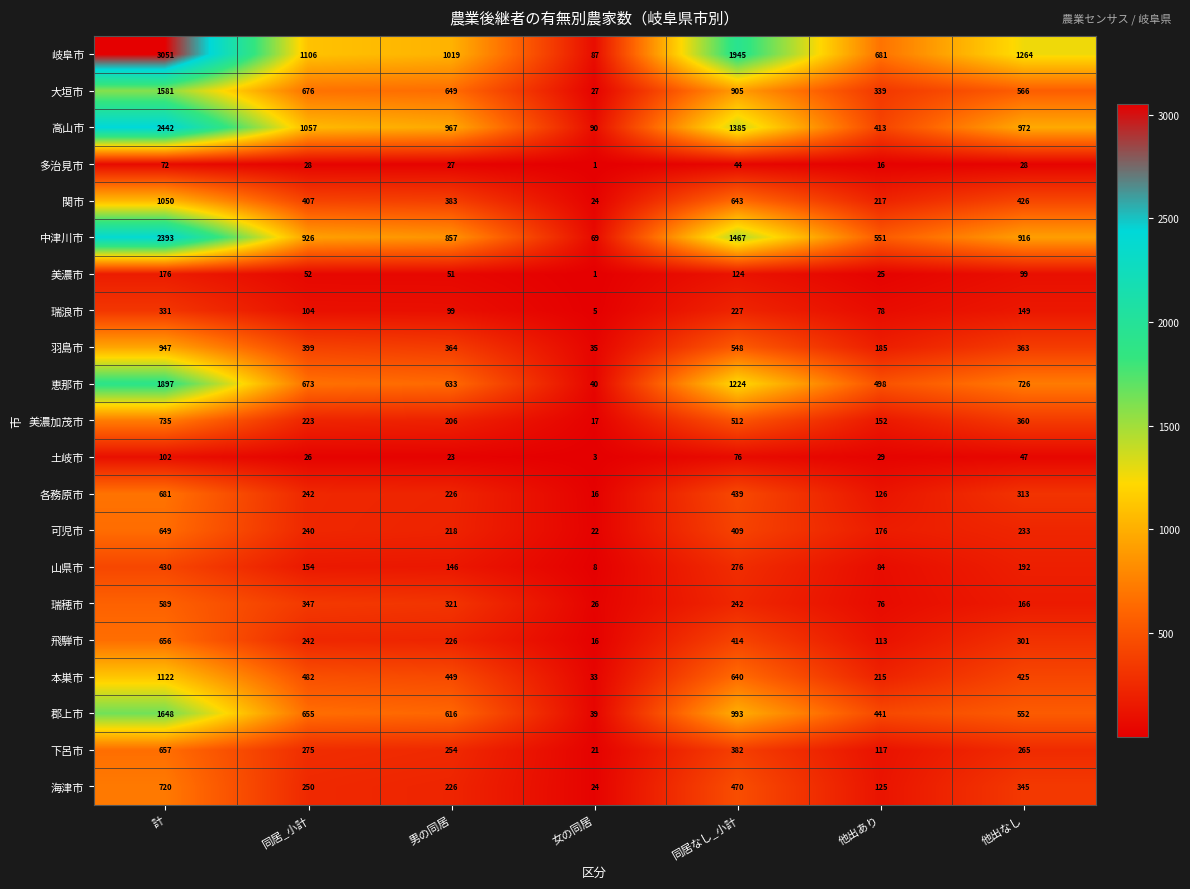

At which category does the chart reach its minimum across all series?

女の同居